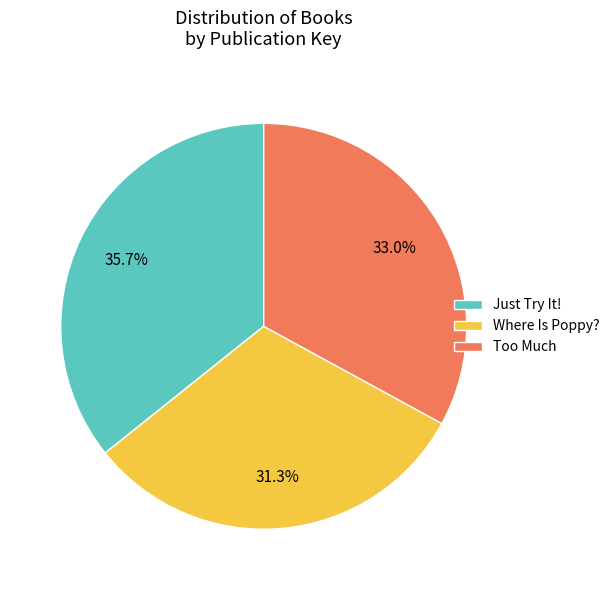

Which category has the biggest portion of the pie?

Just Try It!